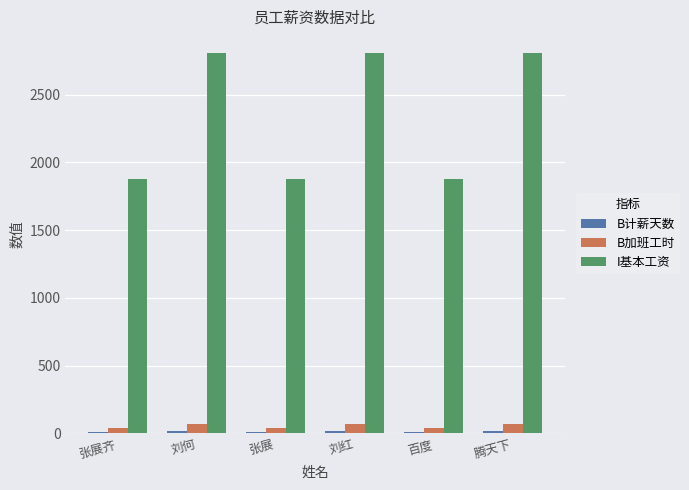

At how many categories does at least one series exceed 641?

6